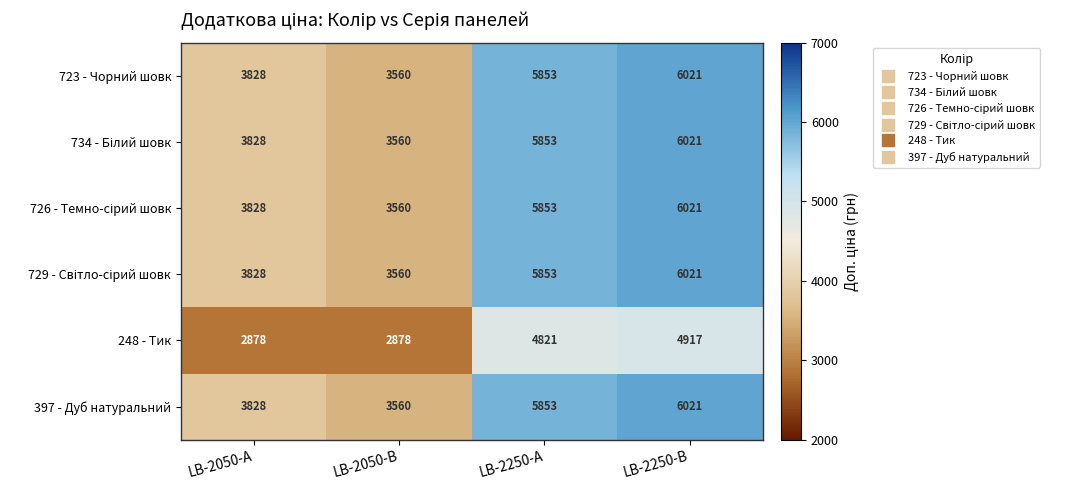

What is the sum of all 397 - Дуб натуральний values?

19262